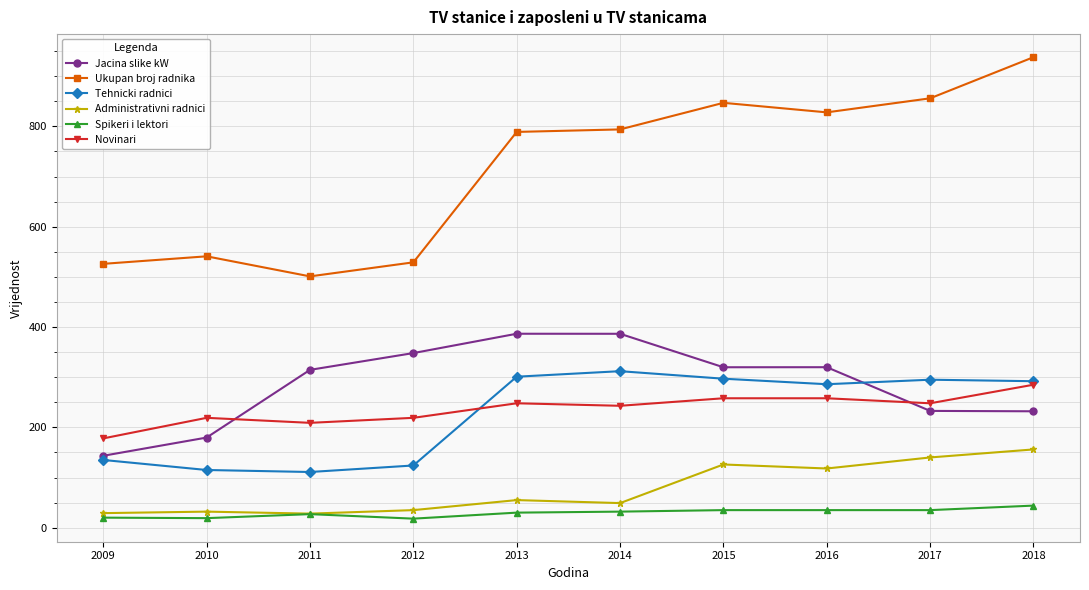

Rank the series at 2015 from lowest to highest value.

Spikeri i lektori, Administrativni radnici, Novinari, Tehnicki radnici, Jacina slike kW, Ukupan broj radnika